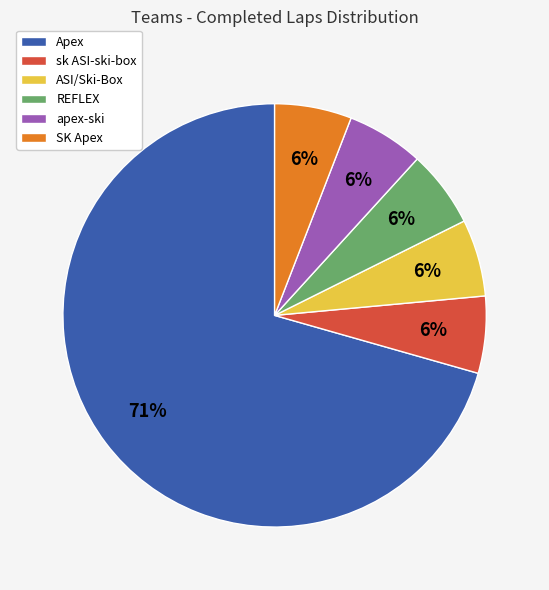

To the nearest percent, what percentage of the pie is SK Apex?

6%